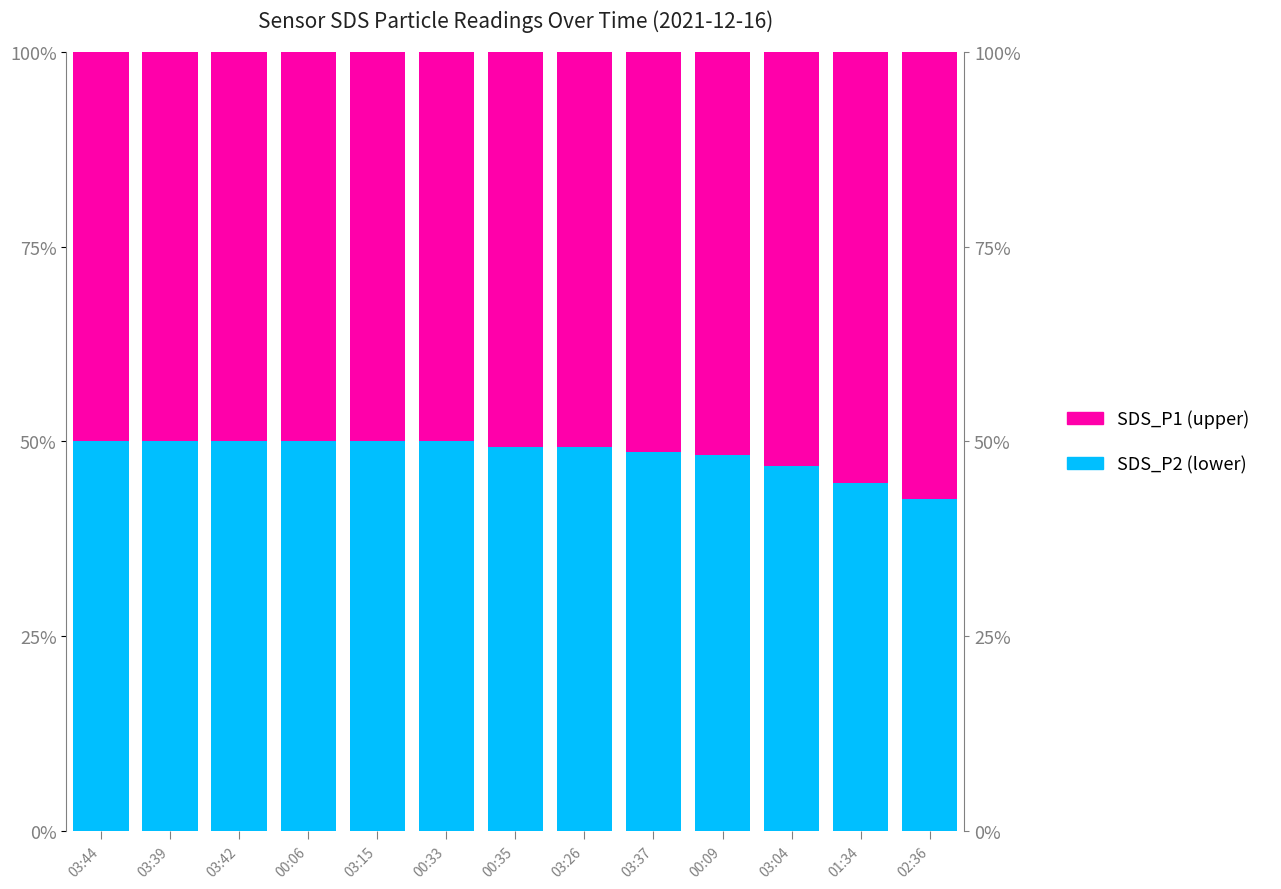

Reading left to right, transcribe all the data shown in this chart.

SDS_P2 (lower): 03:44=50.0	03:39=50.0	03:42=50.0	00:06=50.0	03:15=50.0	00:33=50.0	00:35=49.3	03:26=49.3	03:37=48.7	00:09=48.3	03:04=46.8	01:34=44.7	02:36=42.7
SDS_P1 (upper): 03:44=50.0	03:39=50.0	03:42=50.0	00:06=50.0	03:15=50.0	00:33=50.0	00:35=50.7	03:26=50.7	03:37=51.3	00:09=51.7	03:04=53.2	01:34=55.3	02:36=57.3